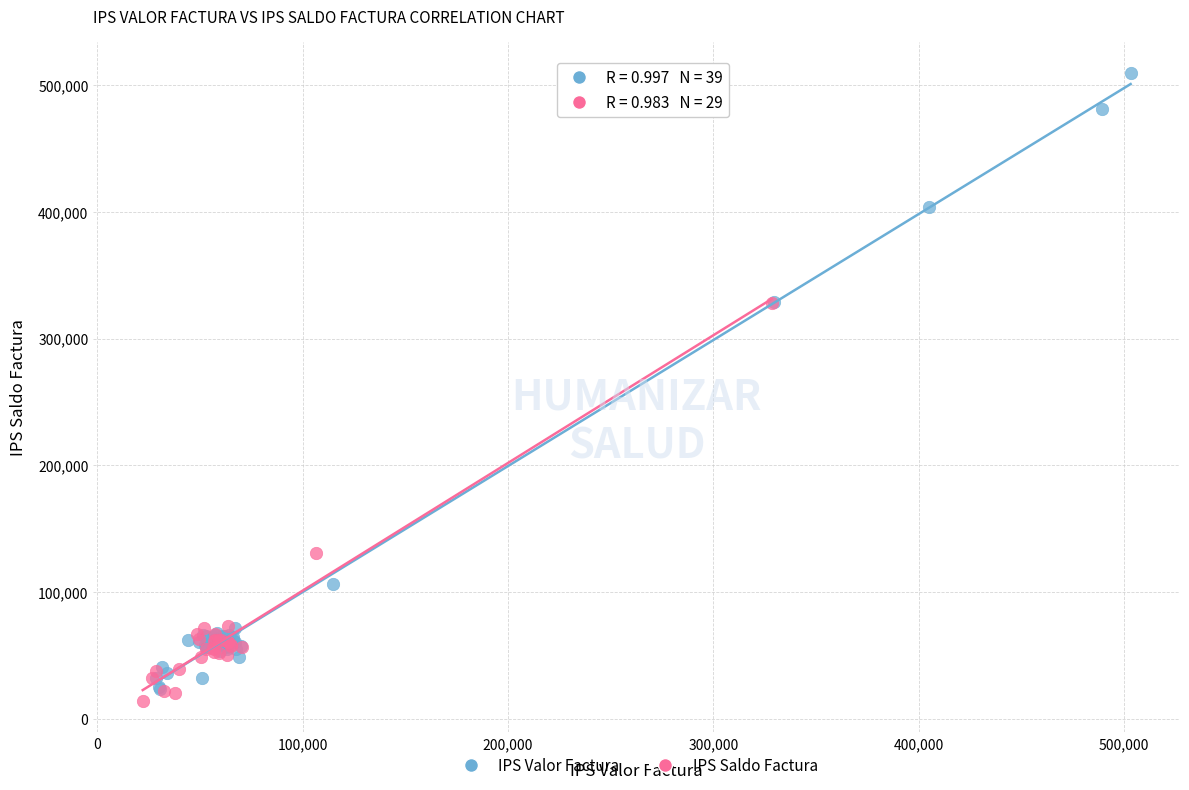

Which series has the widest spread of Y values?

IPS Valor Factura